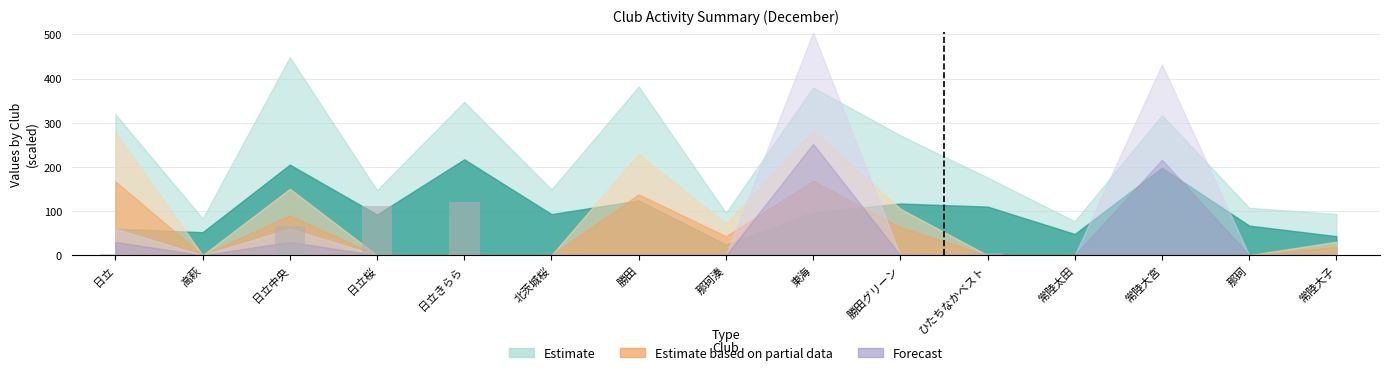

Reading left to right, extract all data points from this chart.

3	0	66	111	120	0	0	0	0	0	6	0	0	0	0